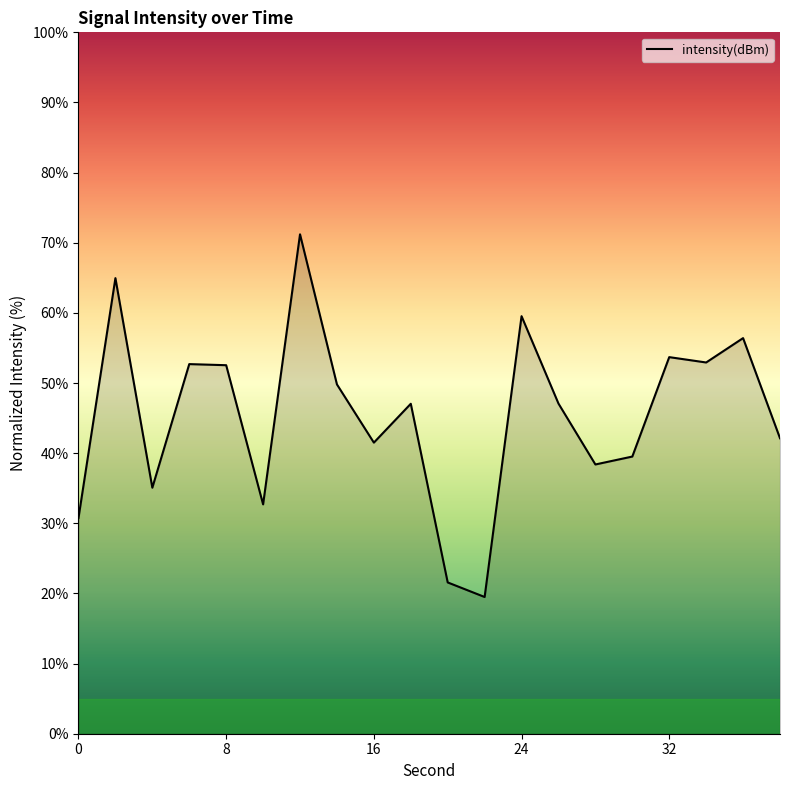

What is the sum of all values?

909.0